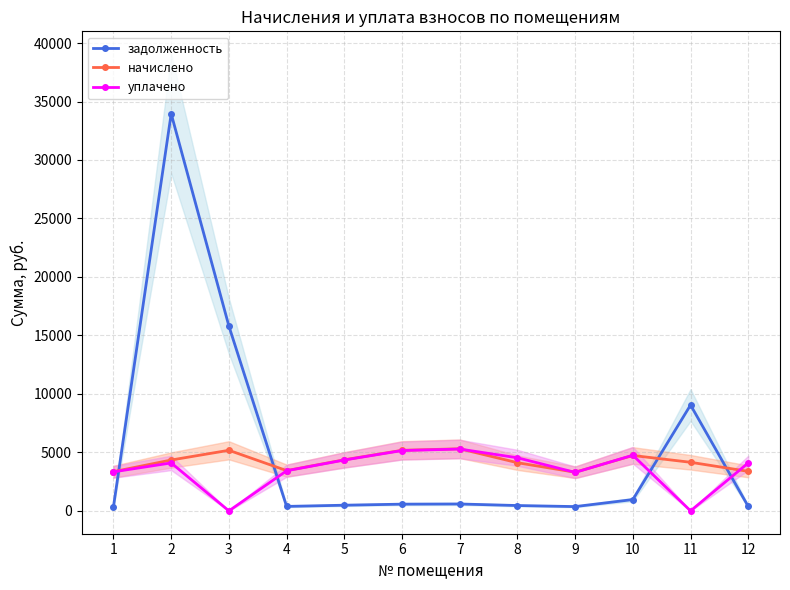

True or false: уплачено has a value of 4541.2 at 8.

True